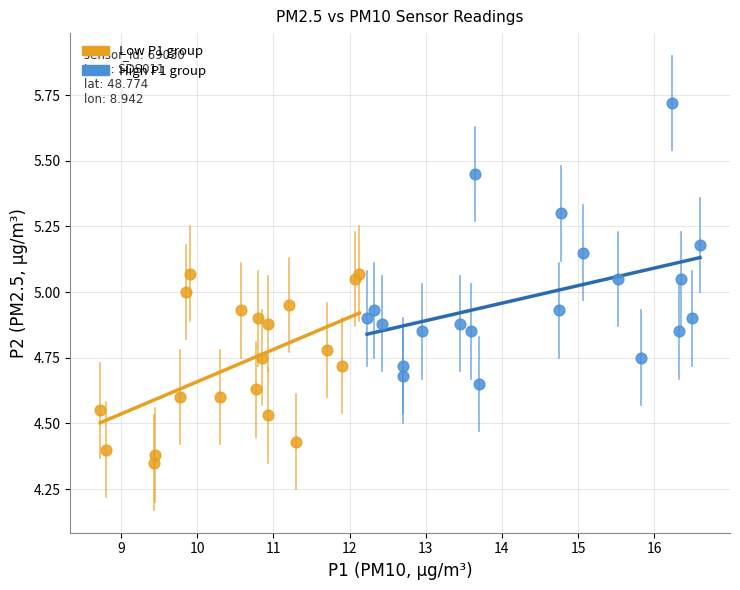

Which series contains the lowest Y value?

Low P1 group